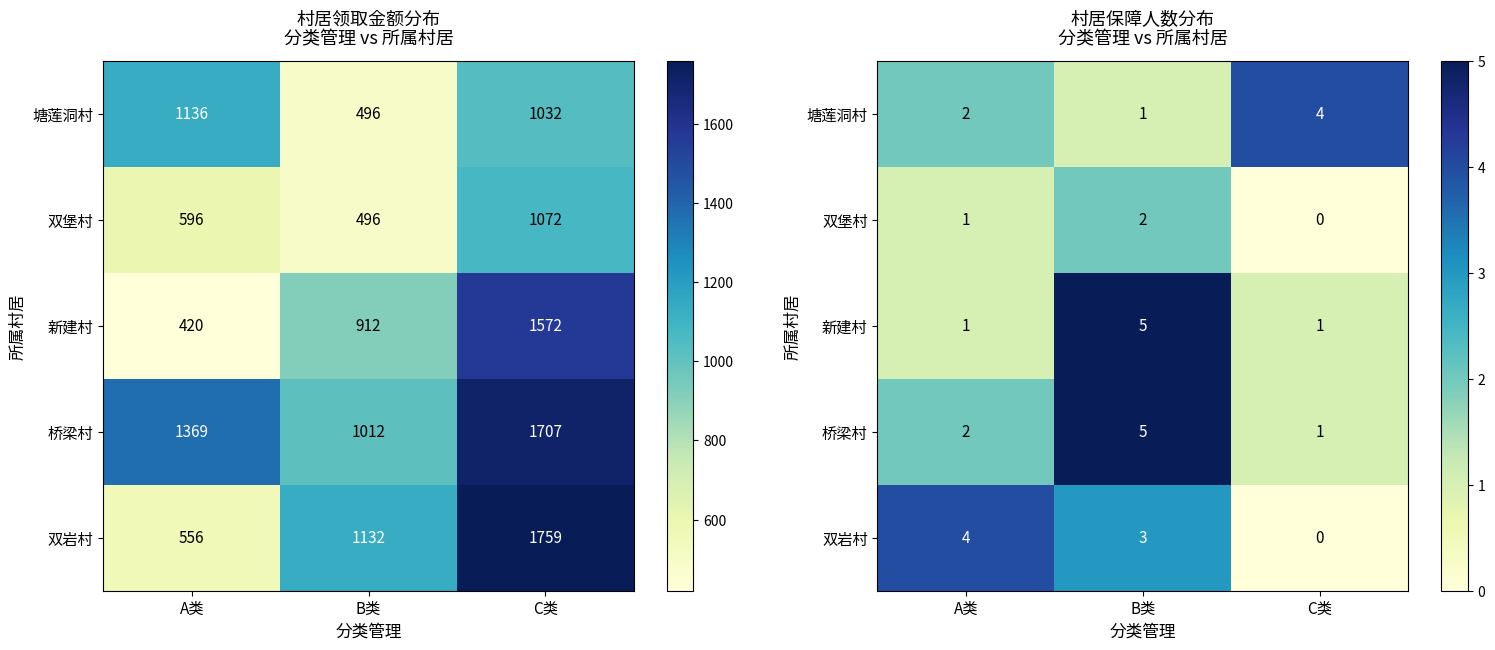

True or false: 双堡村 has a value of 0 at C类.

True